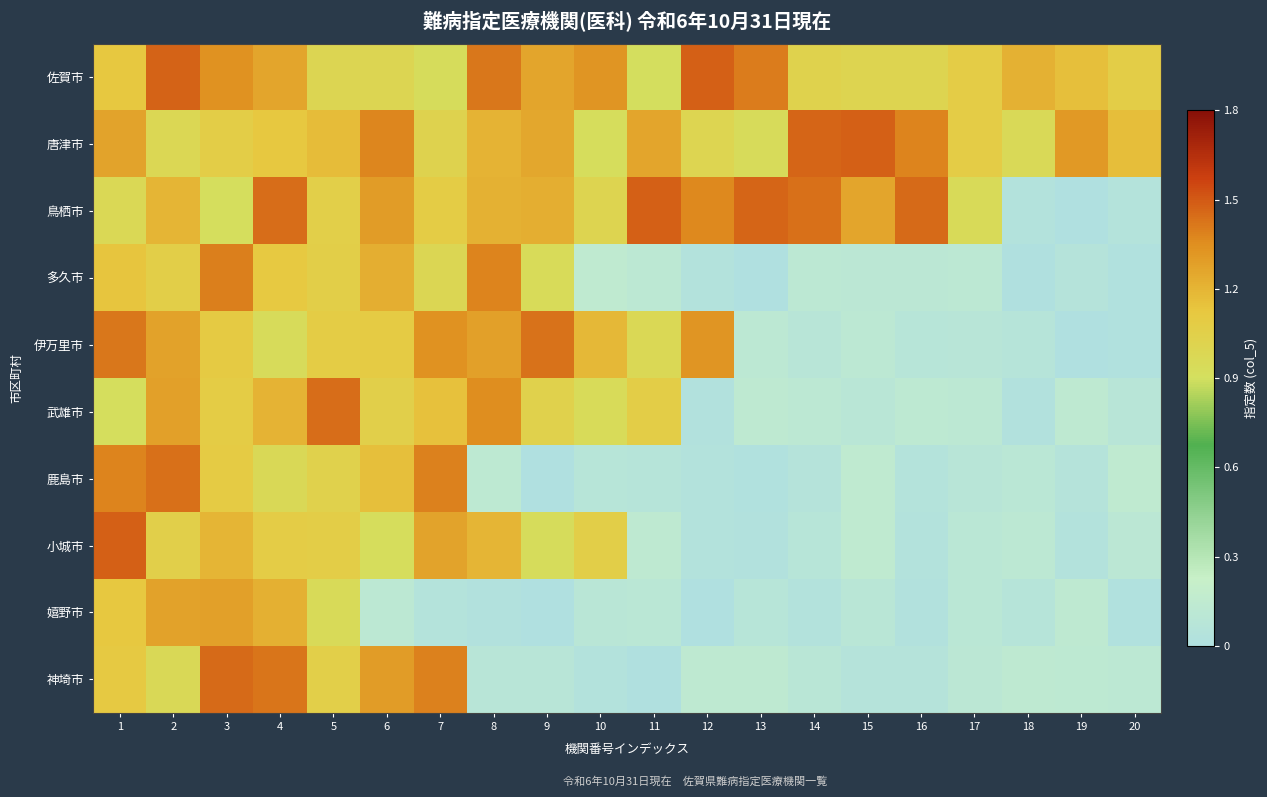

What is the maximum value shown in the chart?

1.5